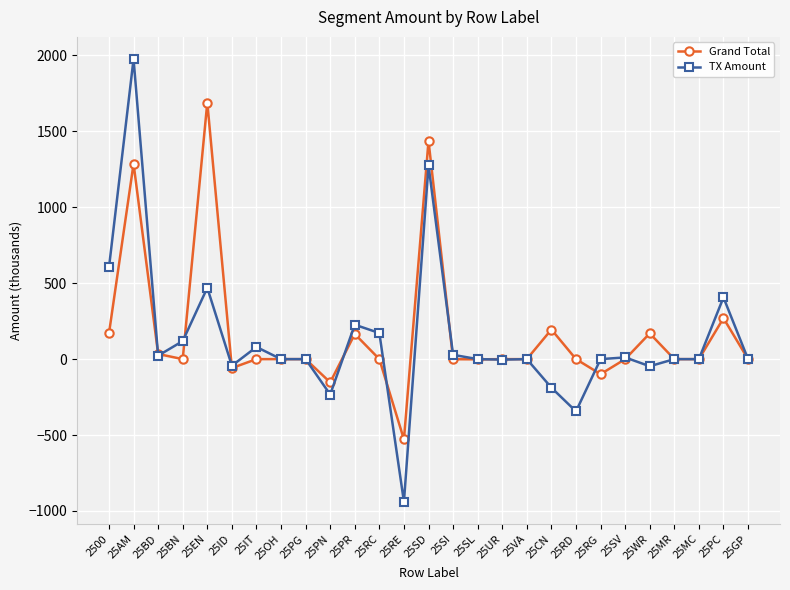

At which category is the sum across all series the highest?

25AM